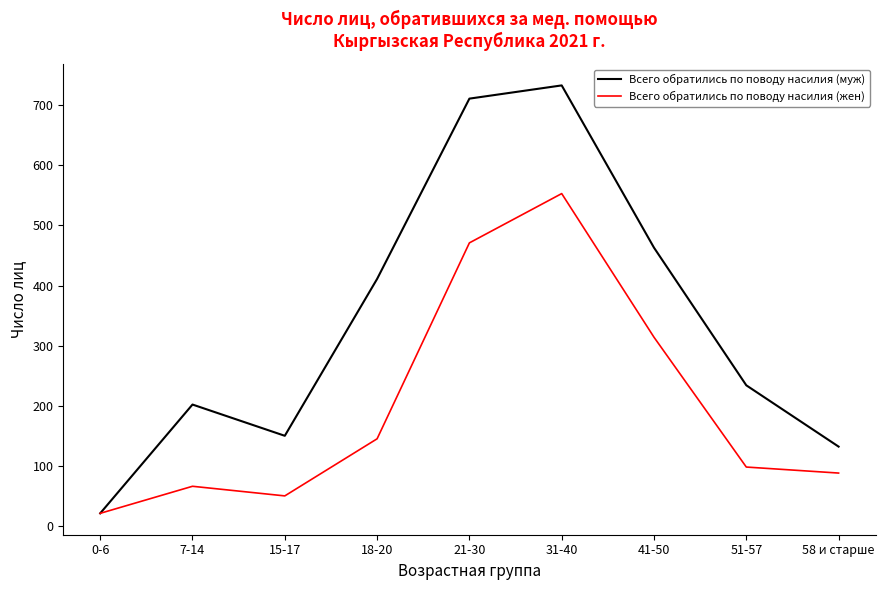

What is the difference between the Всего обратились по поводу насилия (жен) values at 7-14 and 41-50?

248